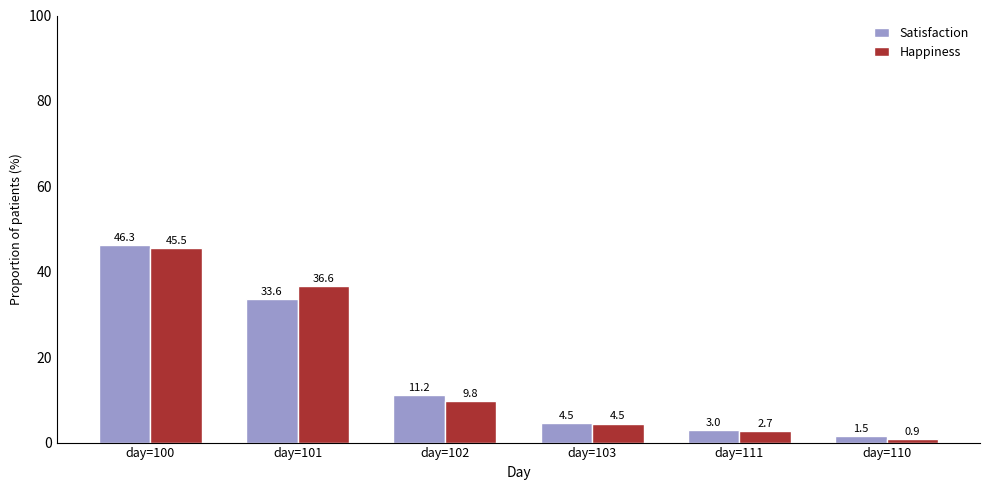

Between day=102 and day=103, which series saw the biggest shift?

Satisfaction